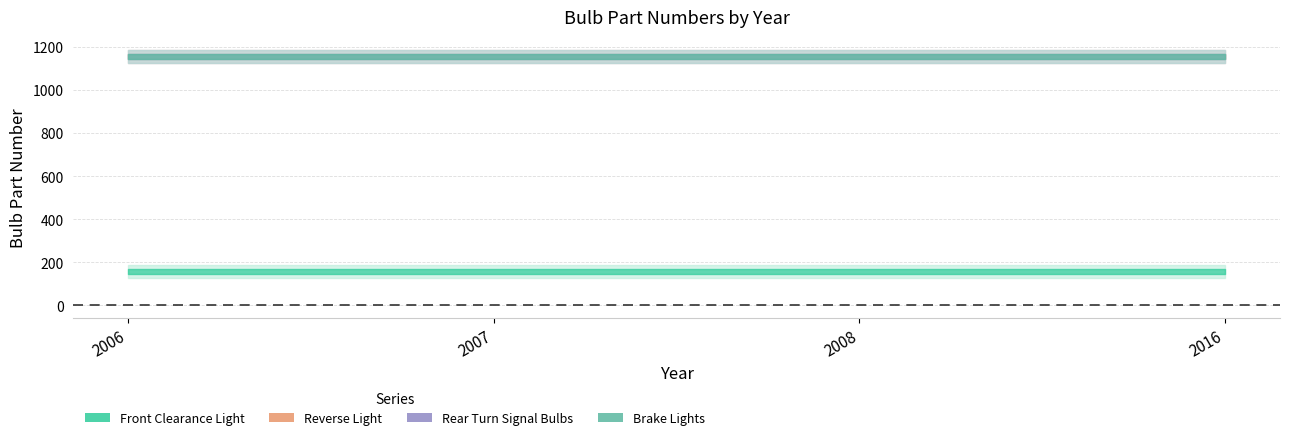

Reading right to left, what are all the values shown in this chart?

Front Clearance Light: 158	158	158	158
Reverse Light: 1156	1156	1156	1156
Rear Turn Signal Bulbs: 1156	1156	1156	1156
Brake Lights: 1157	1157	1157	1157